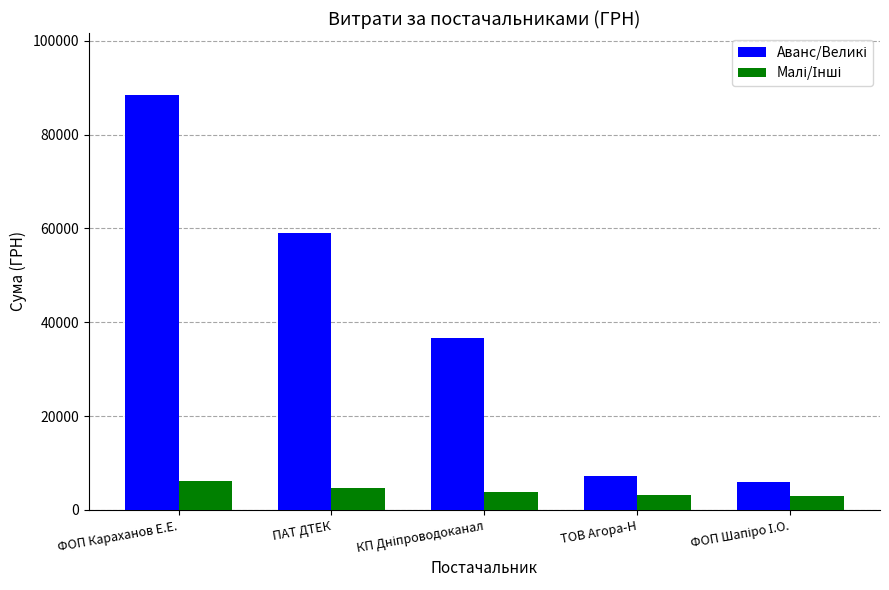

What is the total value across all series at ФОП Караханов Е.Е.?

94616.6